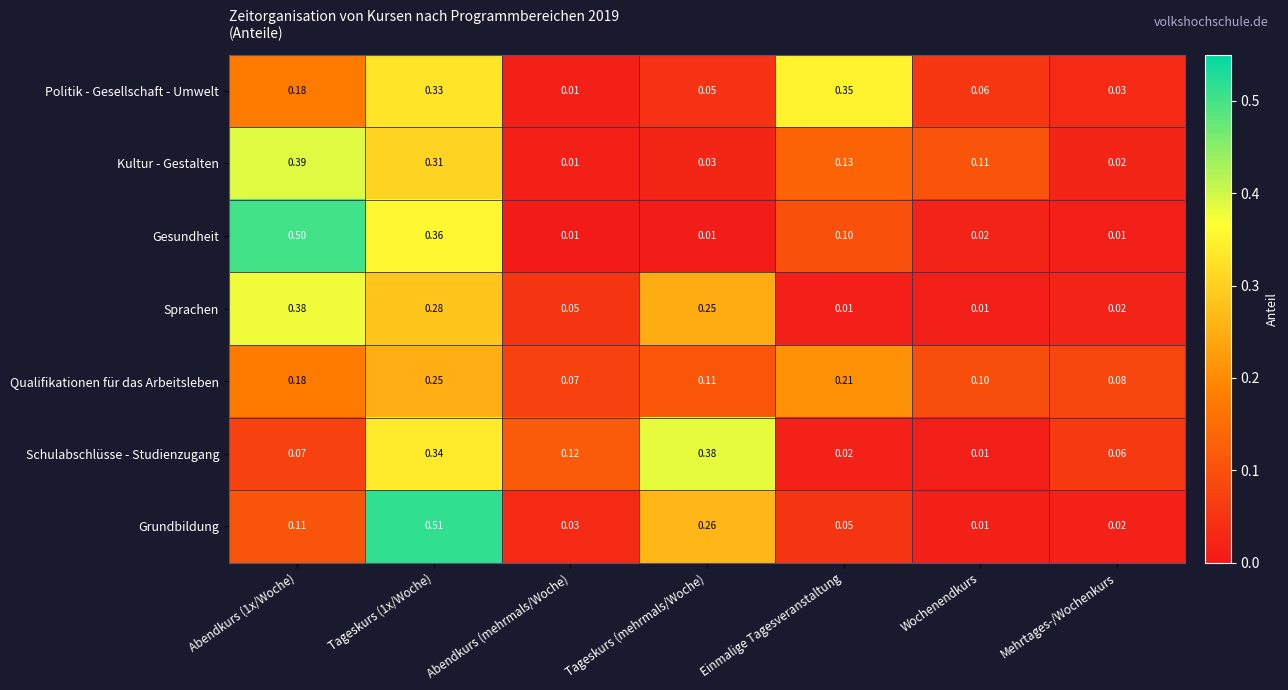

What is the spread (max minus min) of values at Abendkurs (mehrmals/Woche)?

0.1